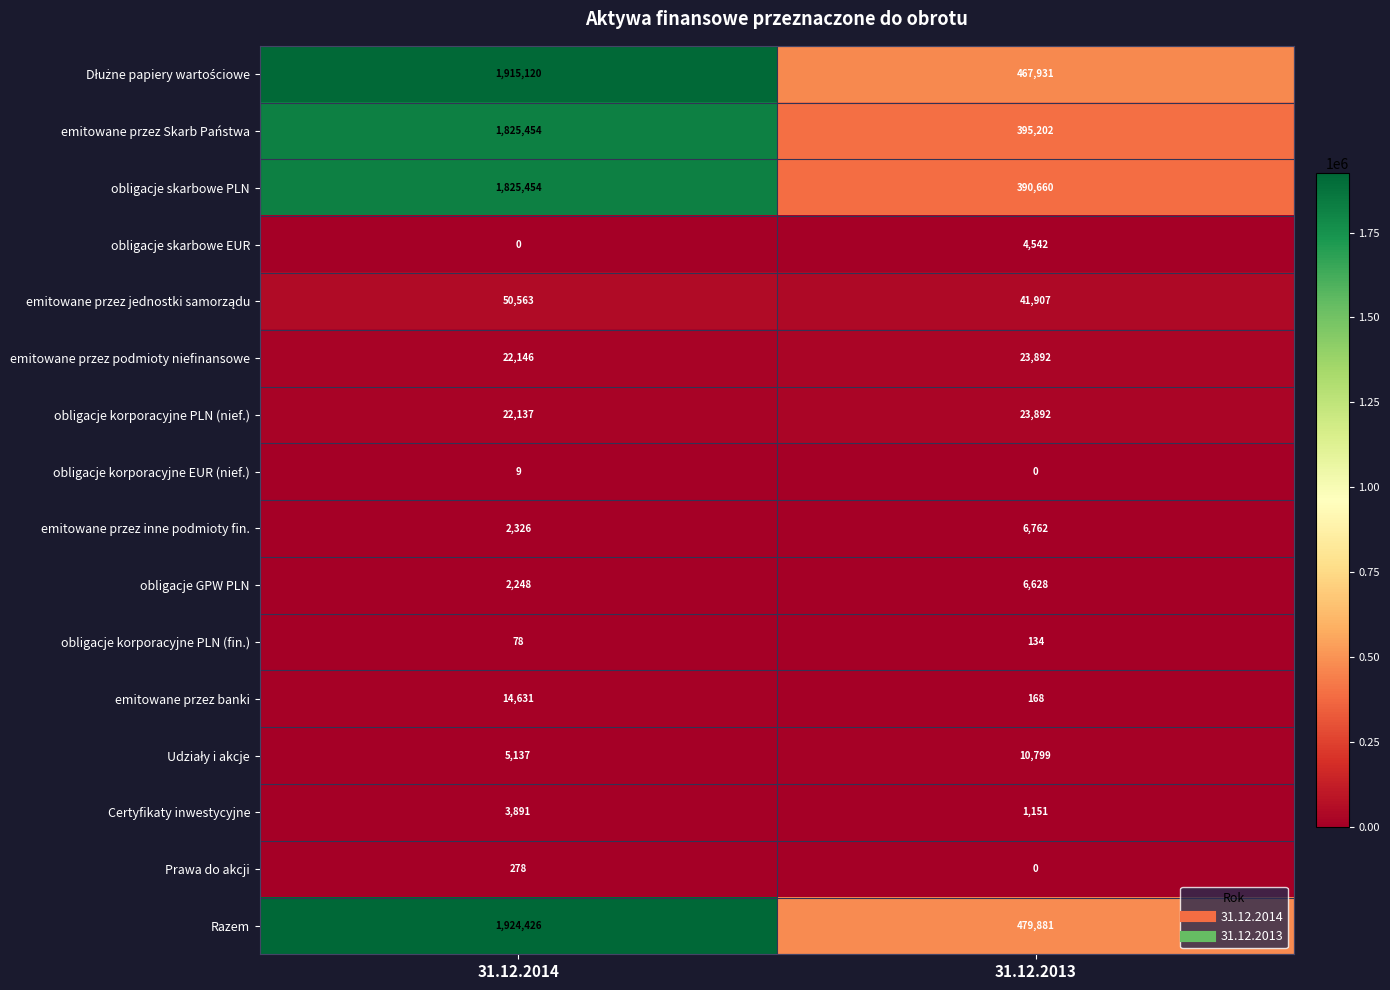

At which label does Certyfikaty inwestycyjne reach its minimum?

31.12.2013